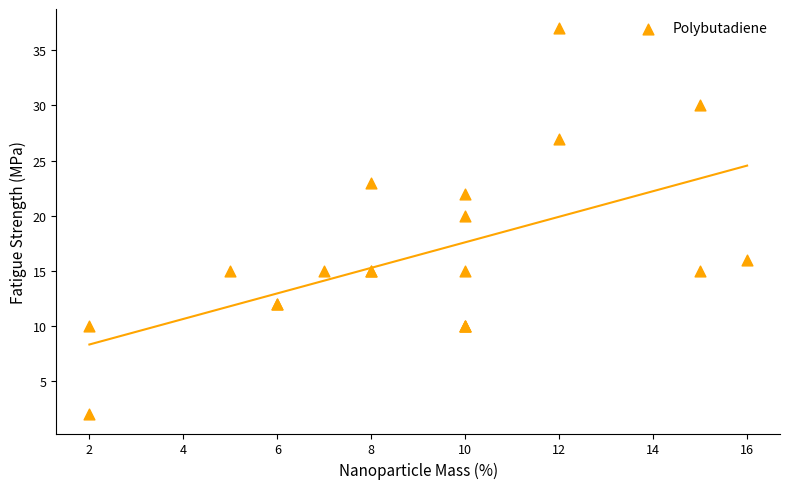

What Y value in the scatter plot is closest to 19?

20